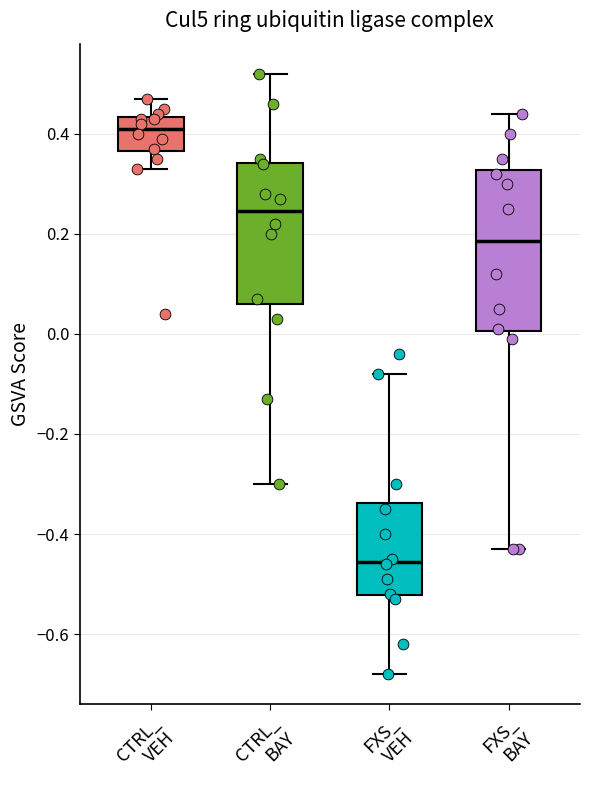

Reading left to right, transcribe this box plot: for each box, give where its median line is, the range the box spans, and where its two whiskers end, as read against the y-axis. The values are not printed on the chart, so give them approximately, as read against the axis.

CTRL_ VEH: median 0.42, box 0.36 to 0.44, whiskers 0.34 to 0.48
CTRL_ BAY: median 0.24, box 0.06 to 0.34, whiskers -0.30 to 0.52
FXS_ VEH: median -0.46, box -0.52 to -0.34, whiskers -0.68 to -0.08
FXS_ BAY: median 0.18, box 0.00 to 0.32, whiskers -0.42 to 0.44